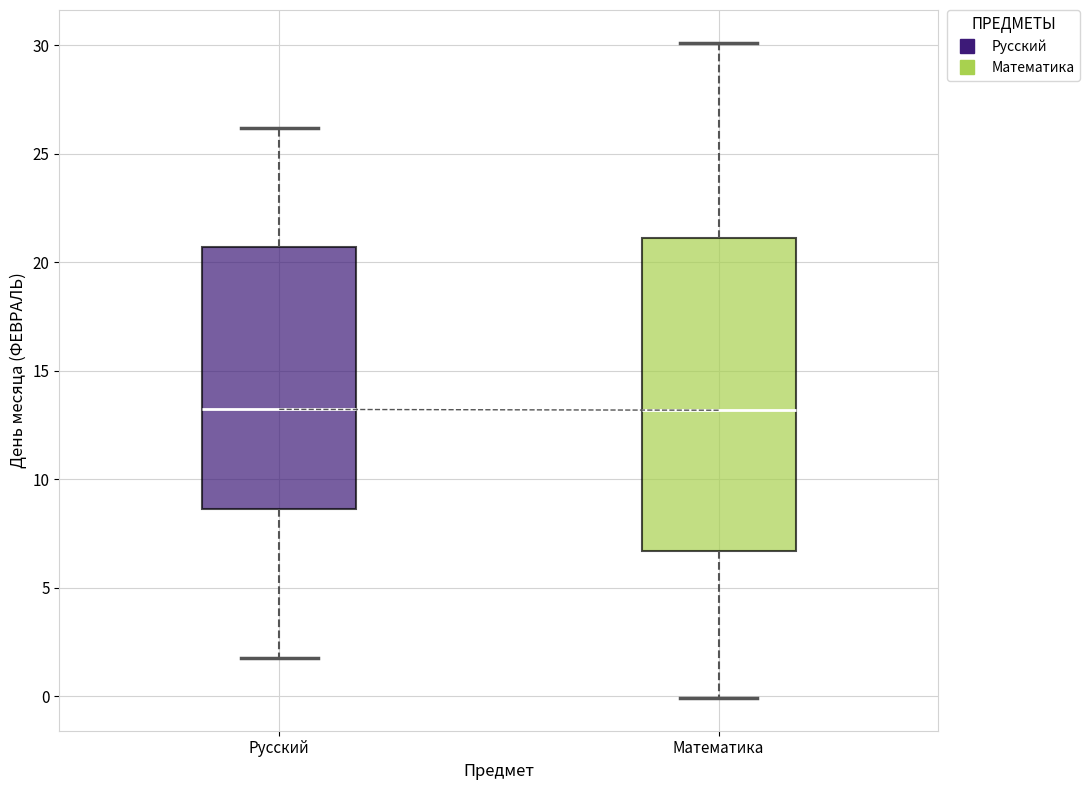

Which box is the tallest, from its lower edge to its upper edge?

Математика